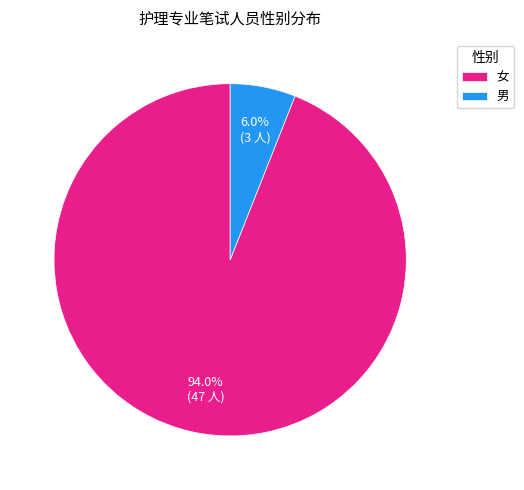

The 女 slice represents 94% of the pie. True or false?

True